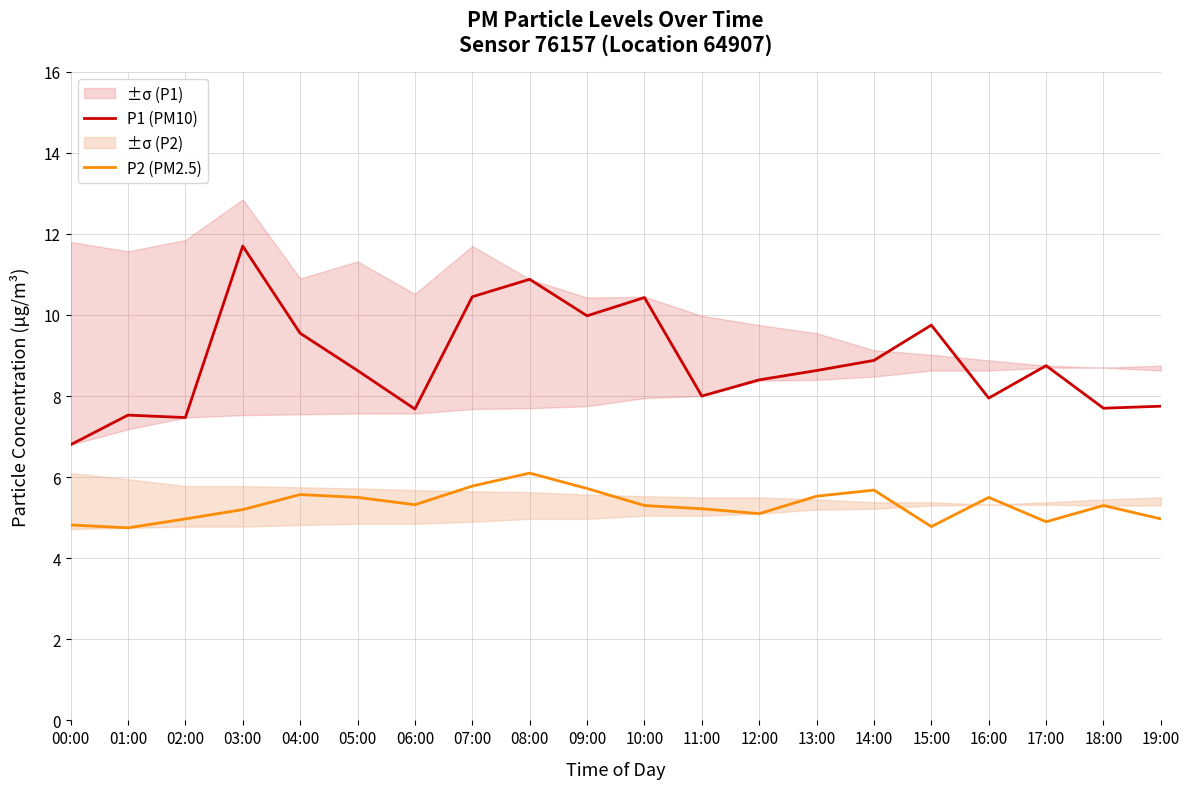

Reading left to right, list all the values displayed in this chart.

P1 (PM10): 00:00=6.8	01:00=7.5	02:00=7.5	03:00=11.7	04:00=9.6	05:00=8.6	06:00=7.7	07:00=10.4	08:00=10.9	09:00=10.0	10:00=10.4	11:00=8.0	12:00=8.4	13:00=8.6	14:00=8.9	15:00=9.8	16:00=8.0	17:00=8.8	18:00=7.7	19:00=7.8
P2 (PM2.5): 00:00=4.8	01:00=4.8	02:00=5.0	03:00=5.2	04:00=5.6	05:00=5.5	06:00=5.3	07:00=5.8	08:00=6.1	09:00=5.7	10:00=5.3	11:00=5.2	12:00=5.1	13:00=5.5	14:00=5.7	15:00=4.8	16:00=5.5	17:00=4.9	18:00=5.3	19:00=5.0